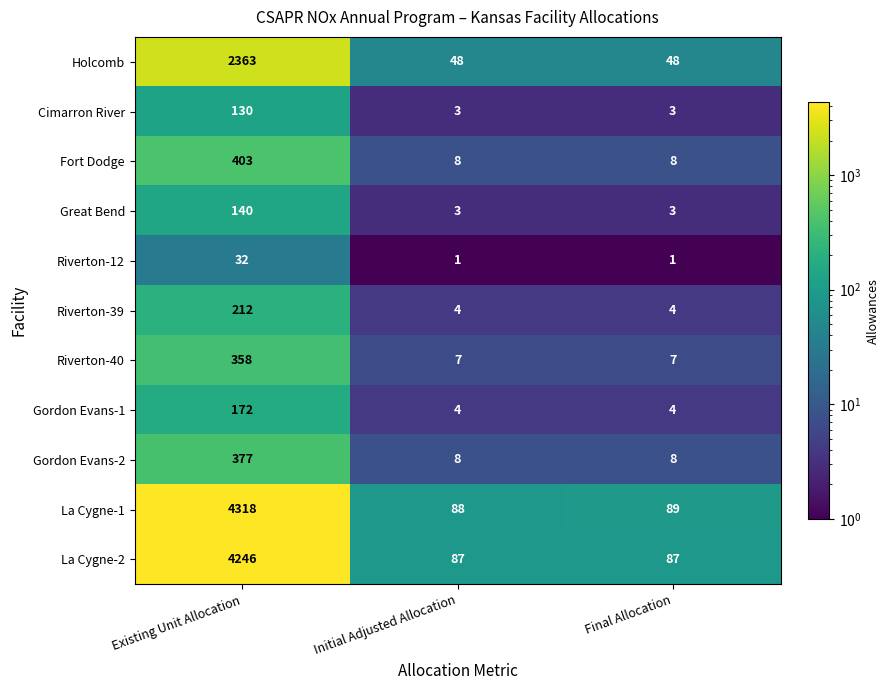

How many Fort Dodge values are between 8 and 403?

3